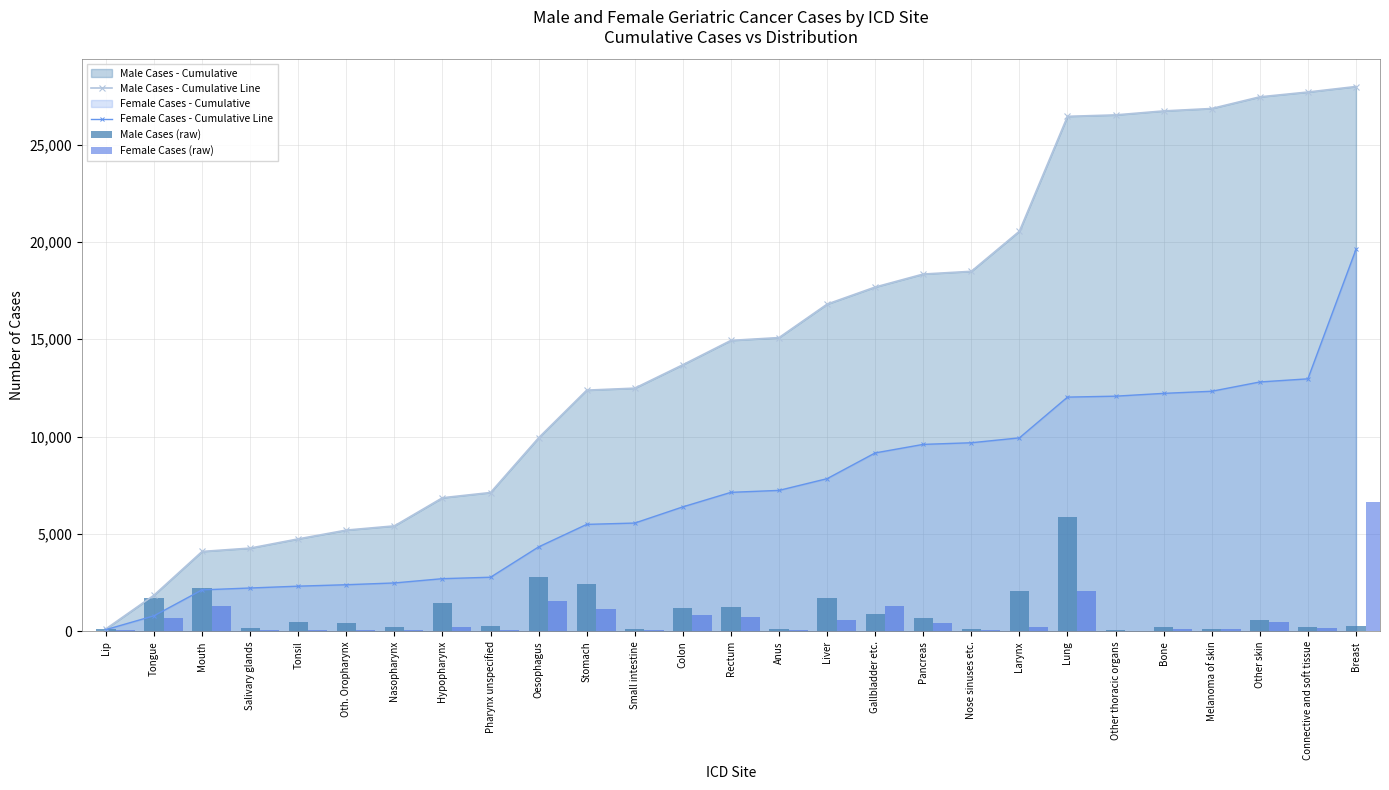

What is the label of the 24th bar from the left?

Melanoma of skin